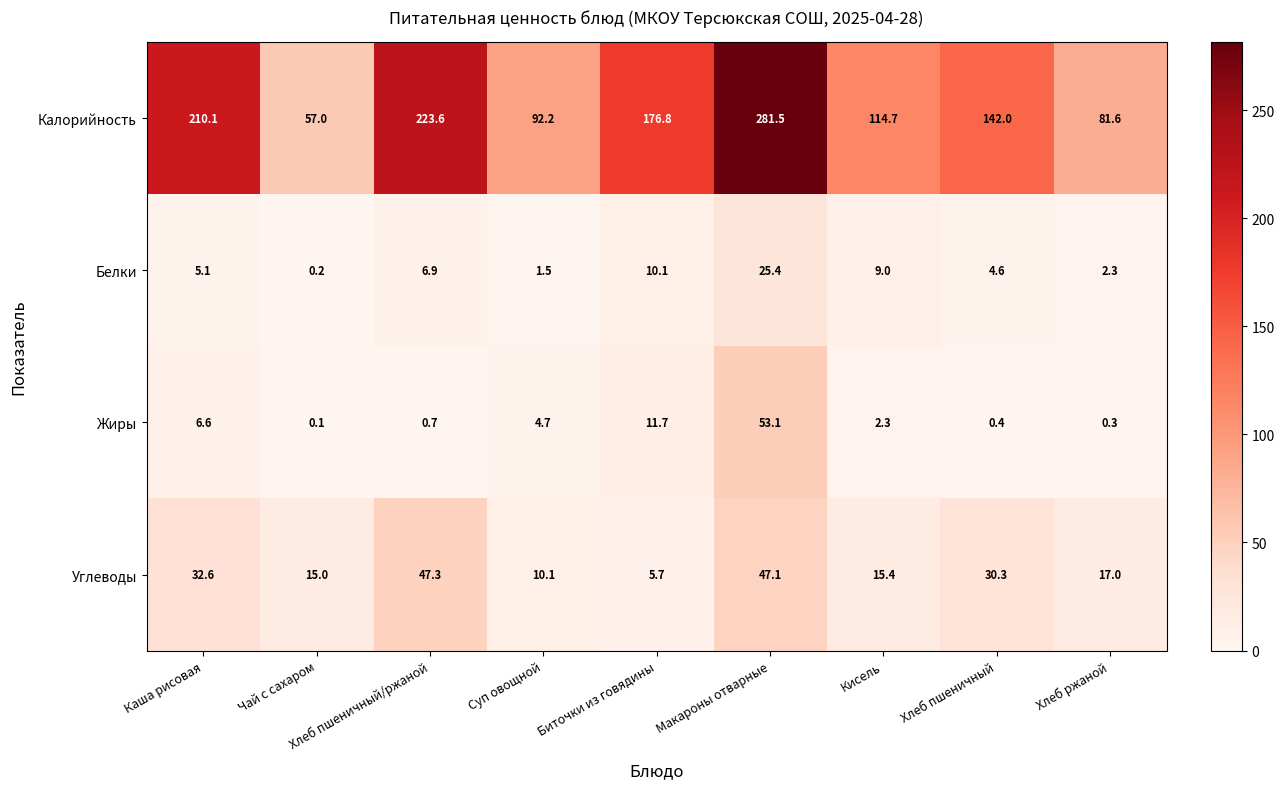

What is the sum of all Белки values?

65.1